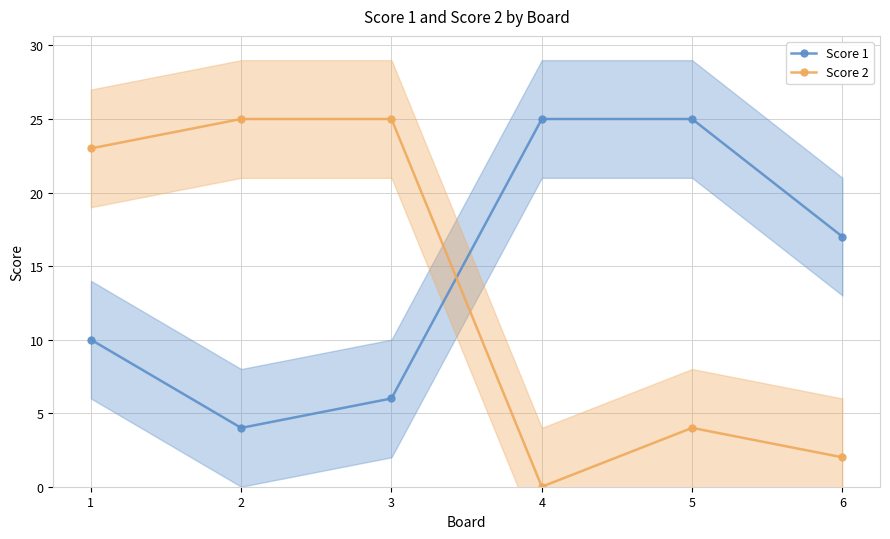

Does the chart display data point markers on the line(s)?

Yes